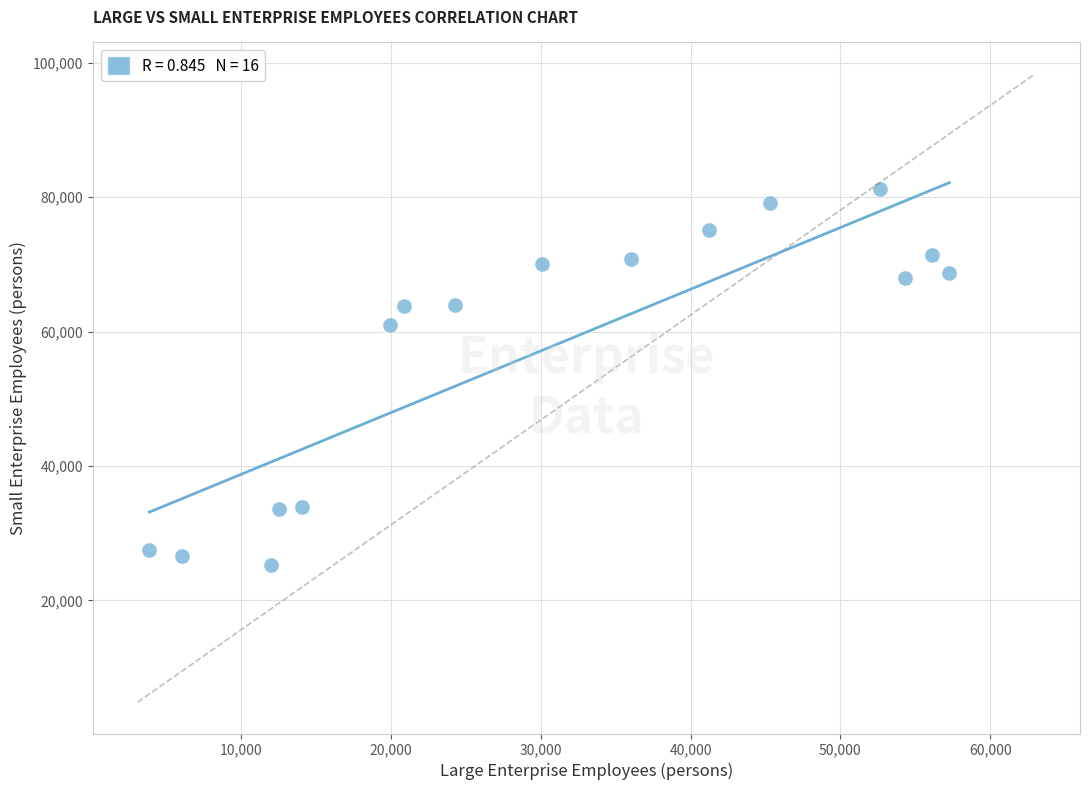

What Y value in the scatter plot is closest to 53259?

61027